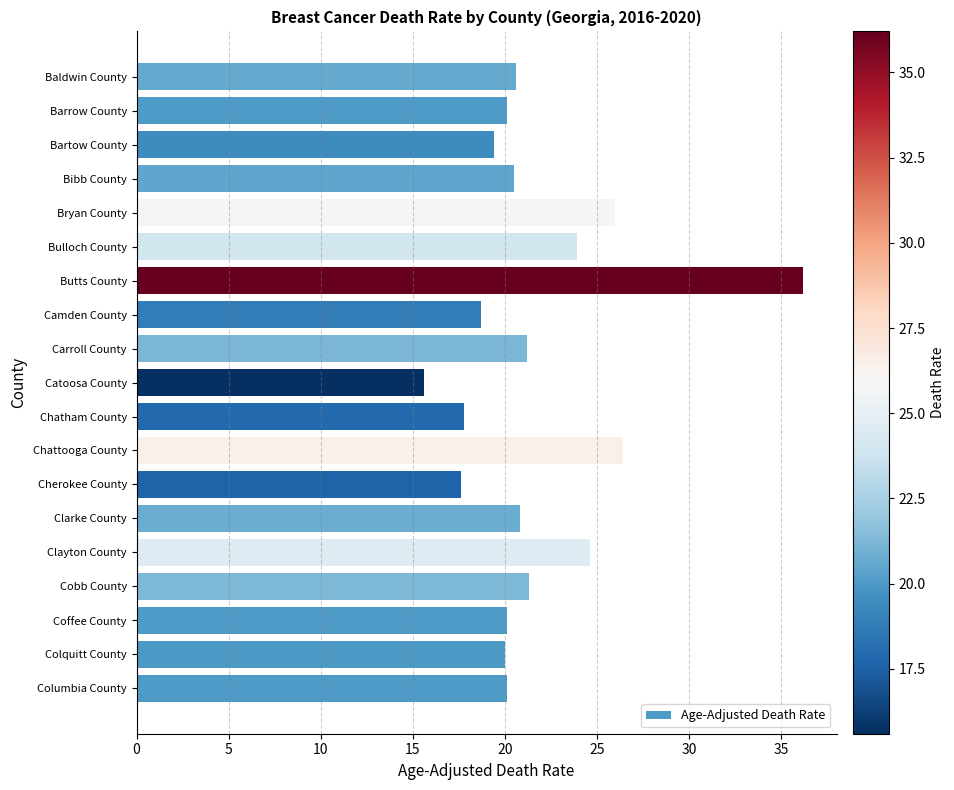

Approximately how many times larger is the value at Clayton County compared to Cherokee County?

1.4